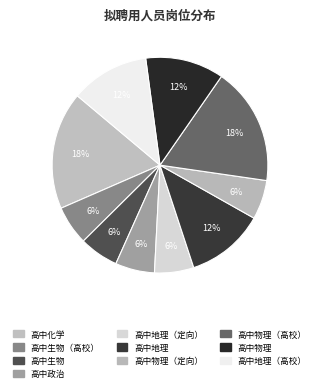

How many segments does this pie chart have?

10